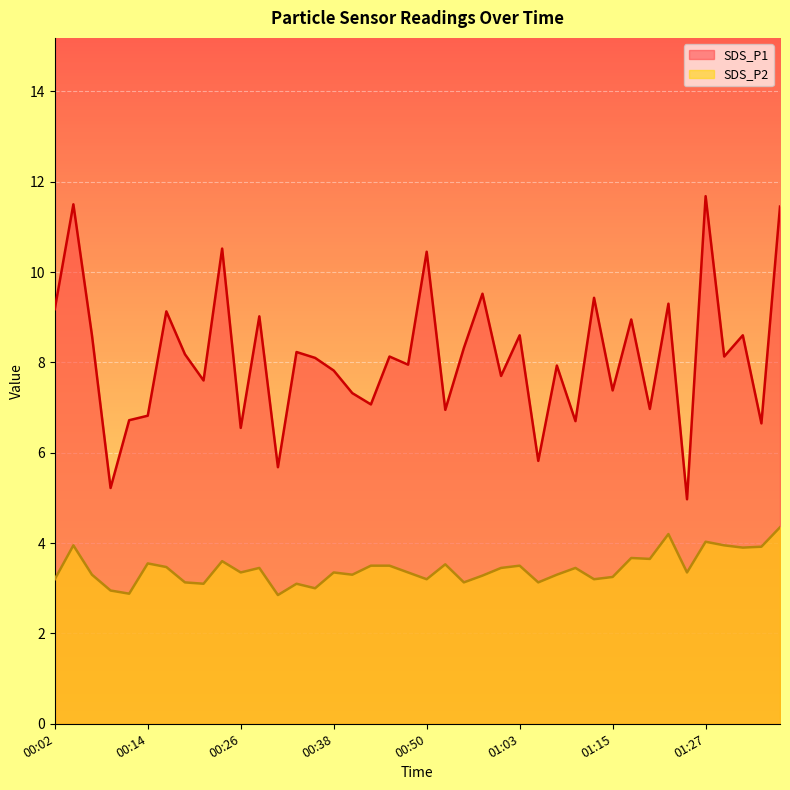

At how many categories does at least one series exceed 5?

39